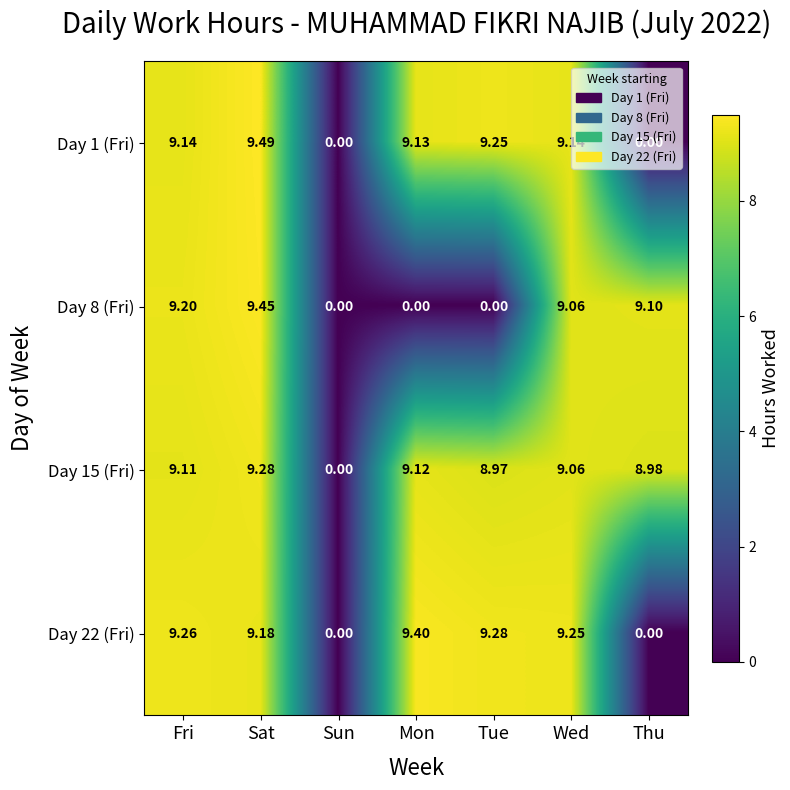

At which category is the sum across all series the highest?

Sat